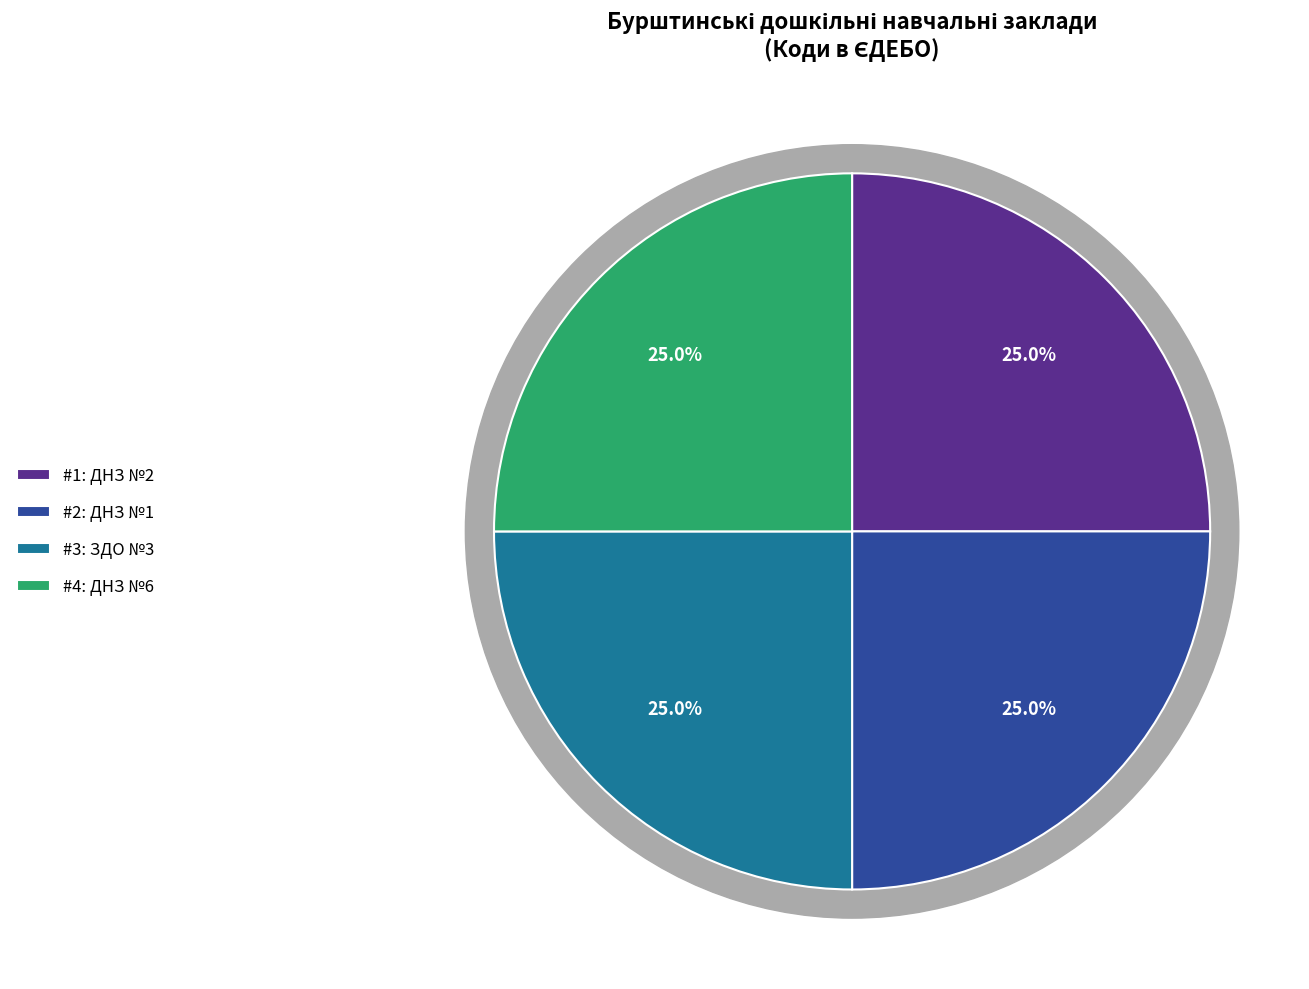

Which category has the smallest portion of the pie?

ДНЗ №1 "Веселка"